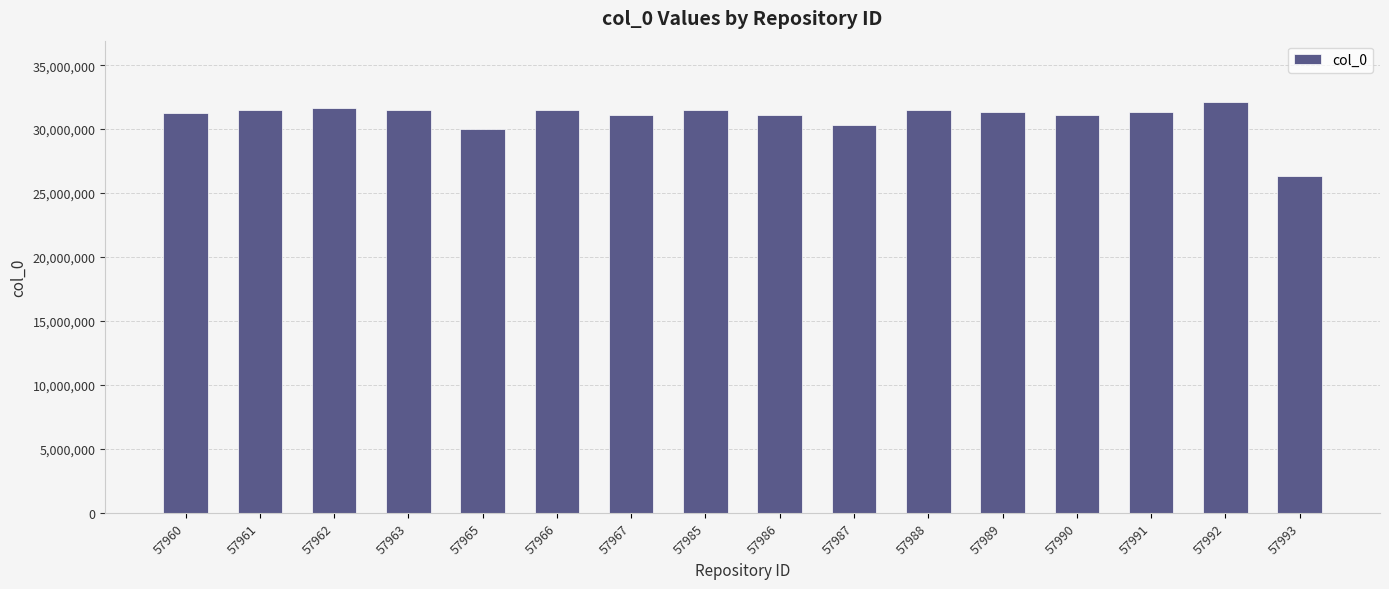

Where is the data nearest to the value 29204766?

57965